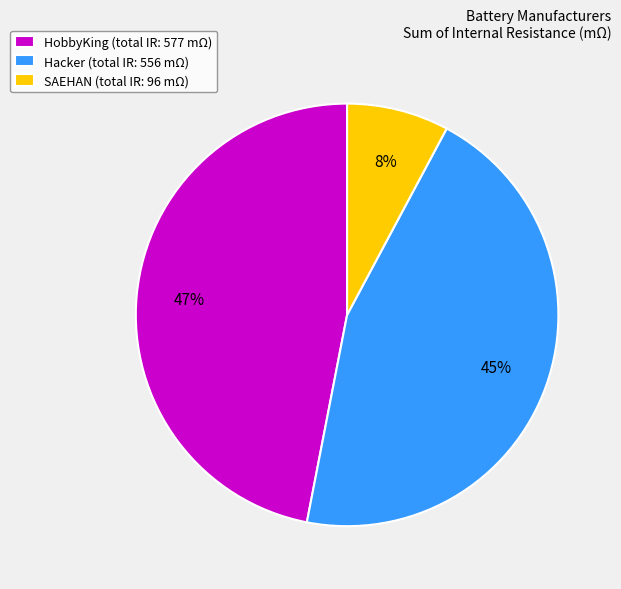

Rank the categories by value from lowest to highest.

SAEHAN (total IR: 96 mΩ), Hacker (total IR: 556 mΩ), HobbyKing (total IR: 577 mΩ)